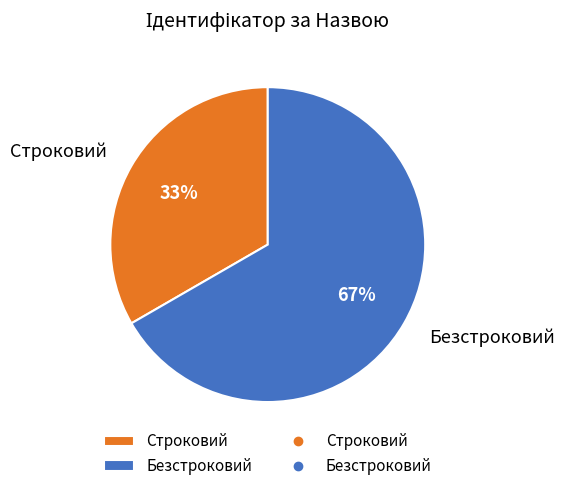

Between Строковий and Безстроковий, which is larger?

Безстроковий